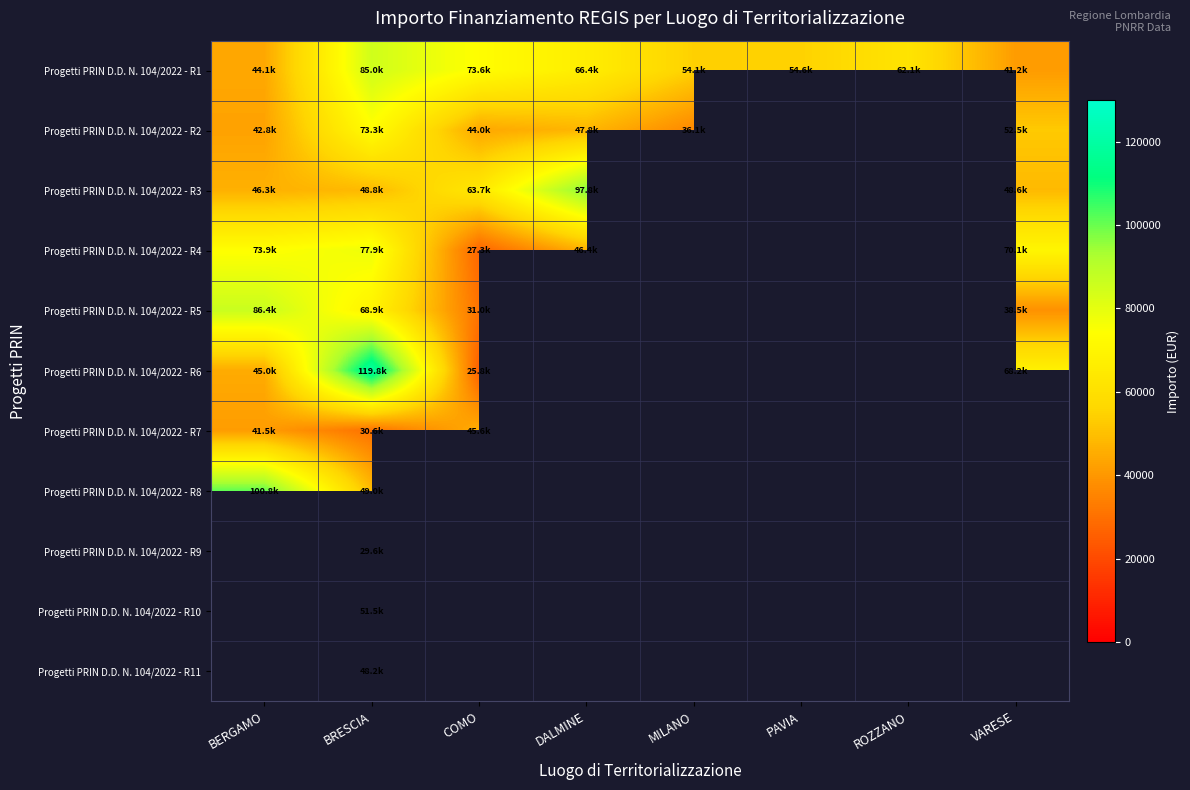

How many categories are shown in the chart?

8